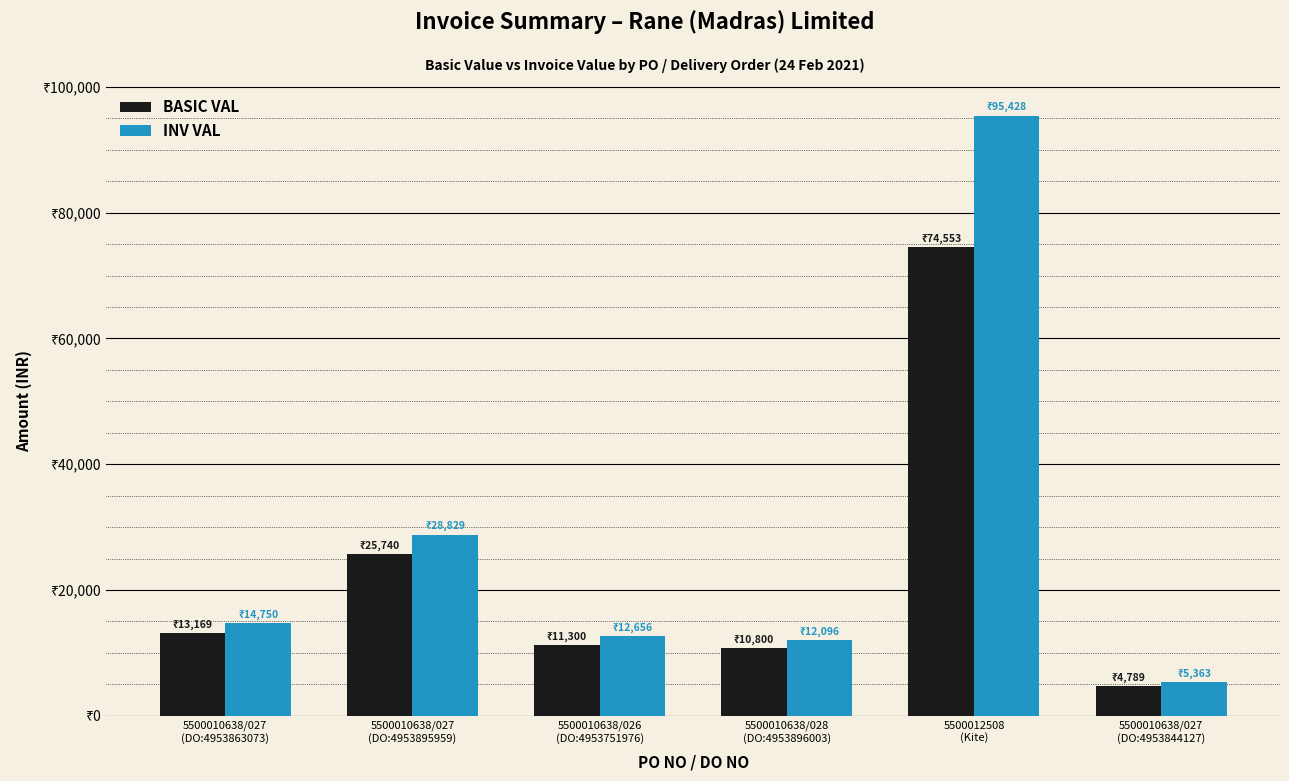

Which series changed the most between 5500010638/026
(DO:4953751976) and 5500010638/027
(DO:4953844127)?

INV VAL